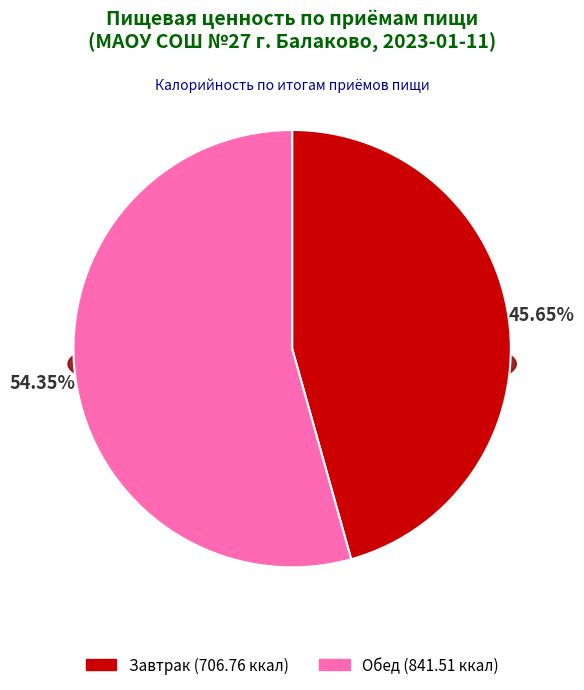

Does Завтрак account for over 50% of the chart?

No